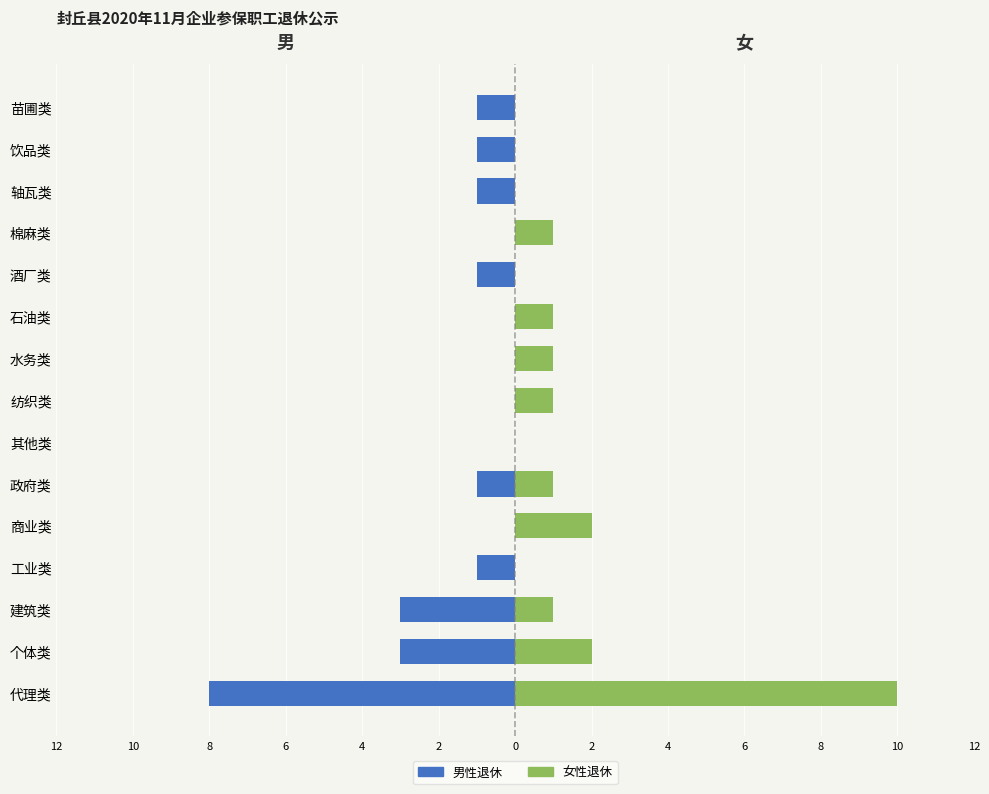

Is it true that 男 (男性退休人员) equals -3 at 建筑类?

True